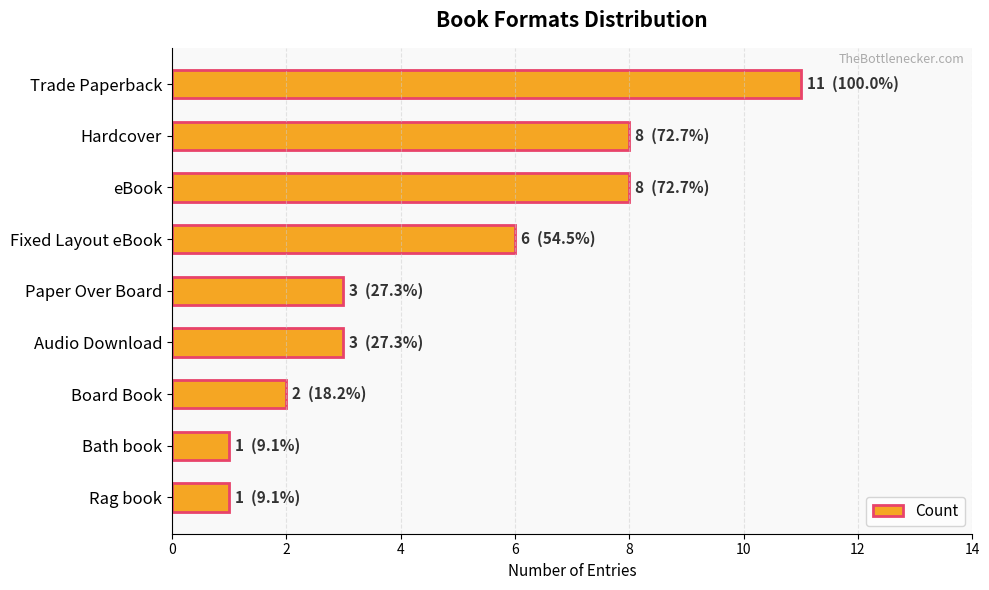

What is the sum of all values?

43